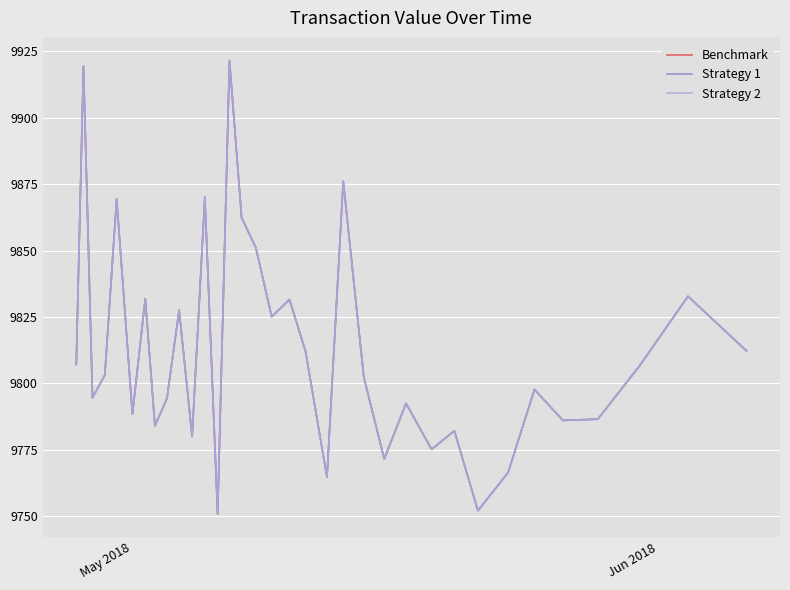

Does the chart display data point markers on the line(s)?

No